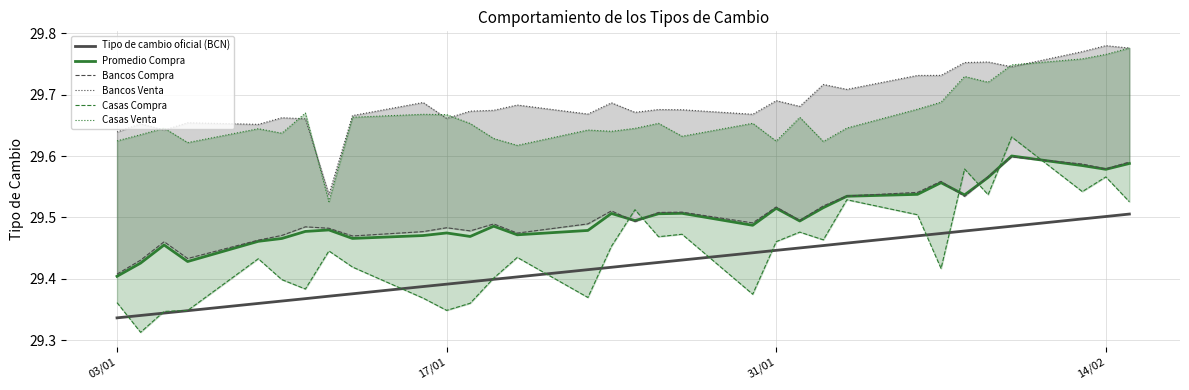

True or false: Tipo de cambio oficial (BCN) has a value of 8.1 at 03/01.

False